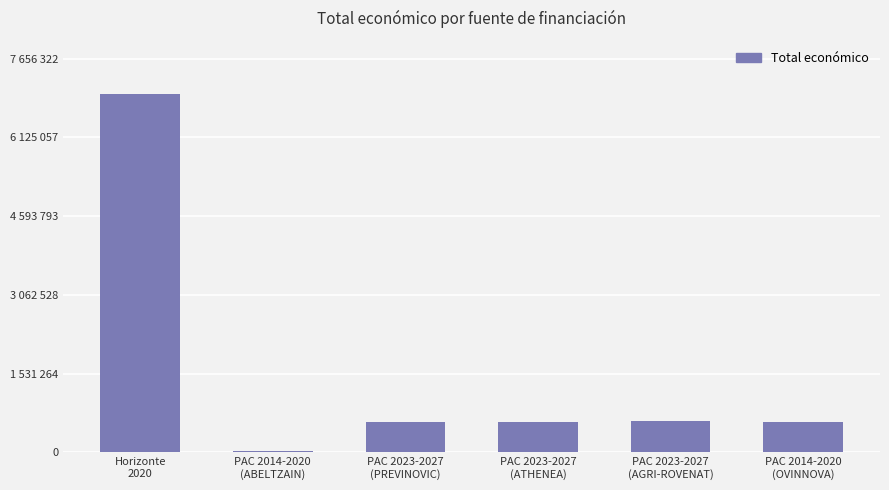

What is the average value?

1566633